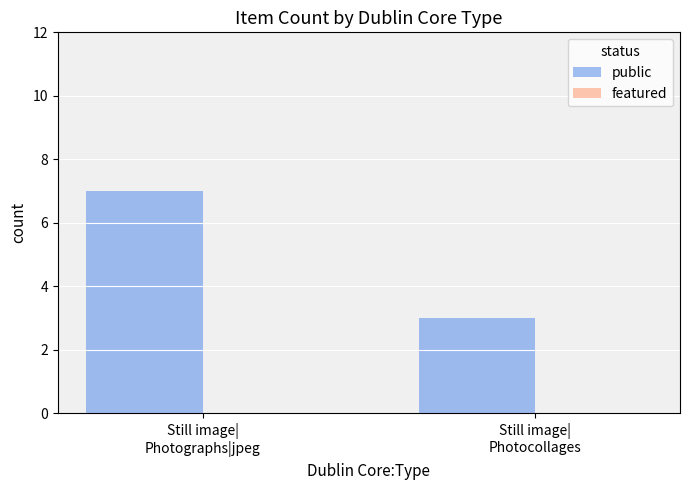

What is the average value?

5